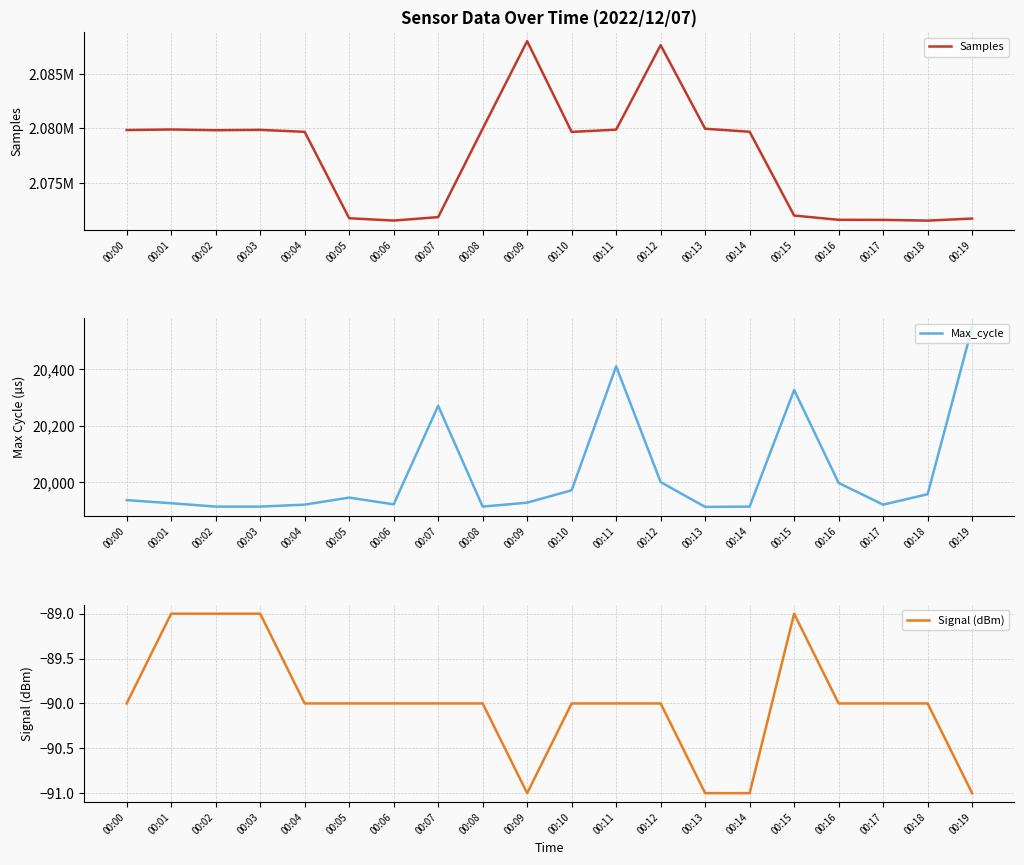

Reading left to right, extract all data points from this chart.

Samples: 2079851	2079902	2079834	2079867	2079687	2071762	2071549	2071866	2079972	2088006	2079679	2079888	2087637	2079971	2079693	2072009	2071618	2071612	2071545	2071734
Max_cycle: 19936	19925	19913	19913	19920	19945	19921	20271	19913	19927	19971	20411	20000	19912	19913	20327	19997	19920	19957	20549
Signal (dBm): -90	-89	-89	-89	-90	-90	-90	-90	-90	-91	-90	-90	-90	-91	-91	-89	-90	-90	-90	-91